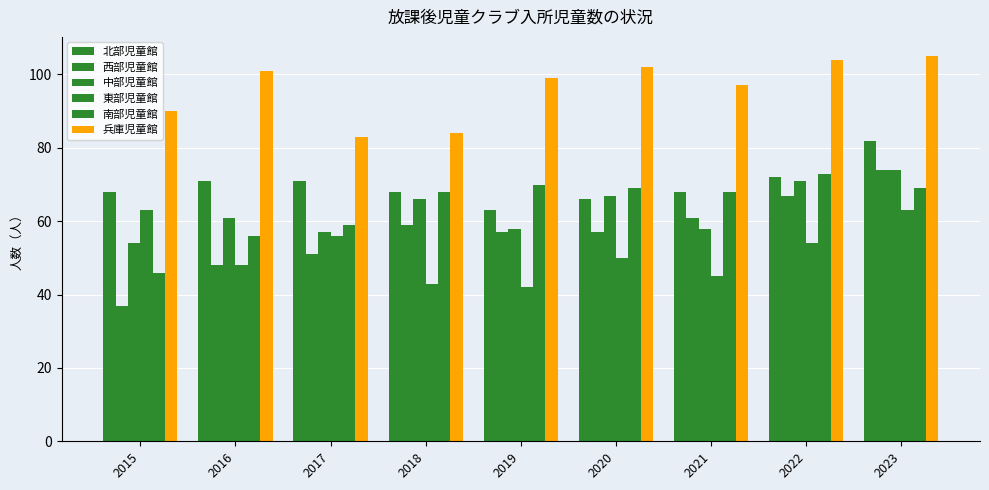

How many groups of bars are there?

9